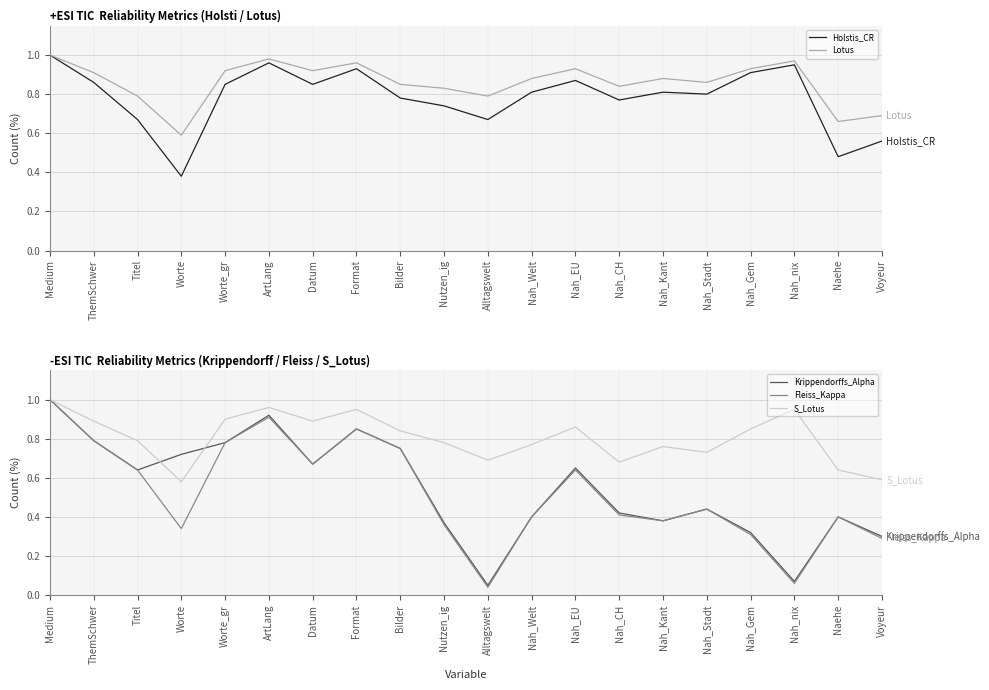

Between Alltagswelt and Nah_Stadt, which is larger?

Nah_Stadt